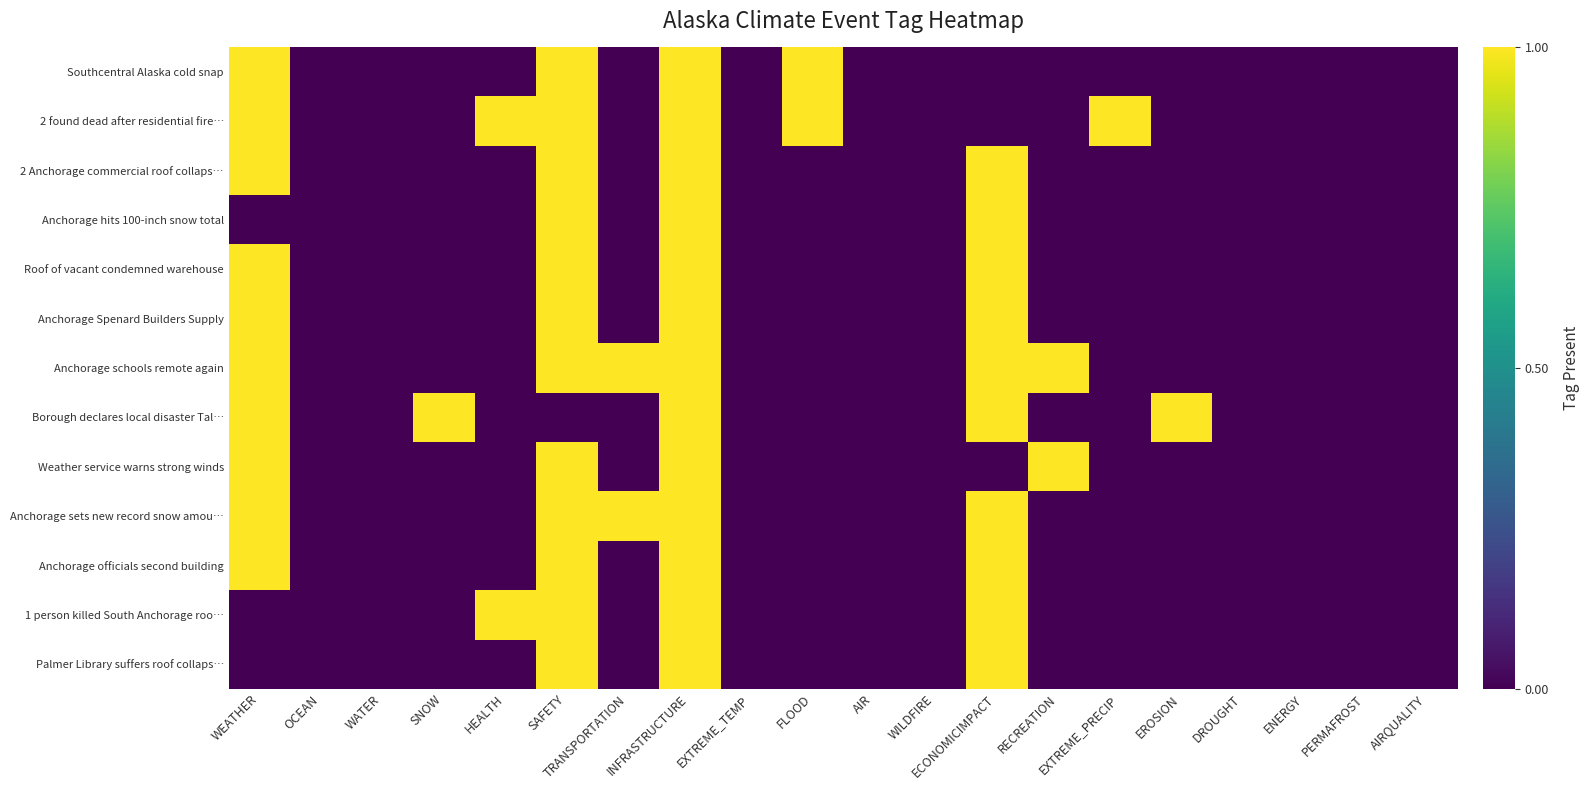

At how many categories does at least one series exceed 0?

11